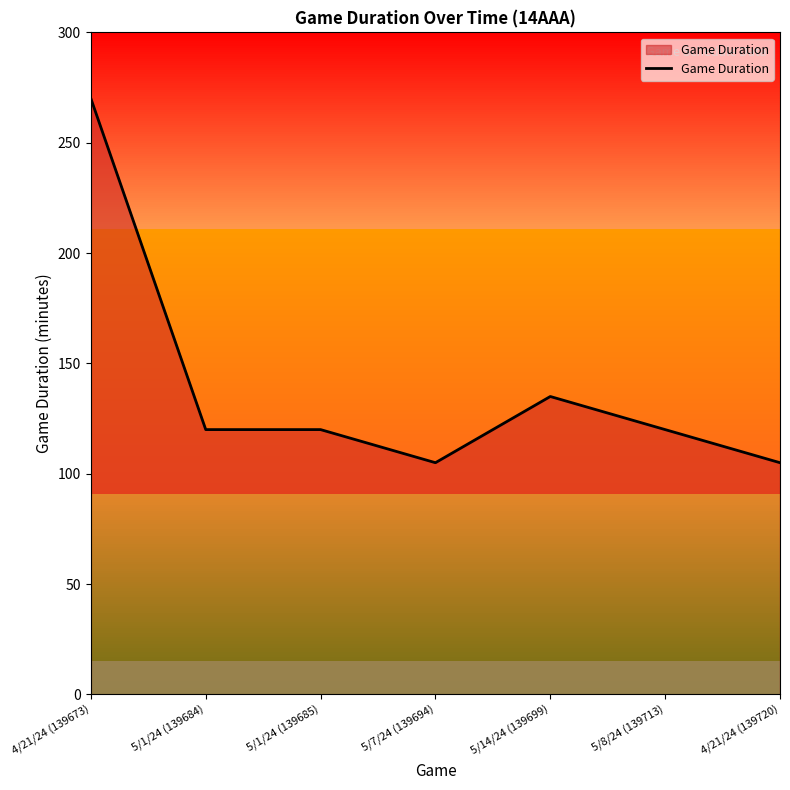

What position from the left is 4/21/24 (139720)?

7